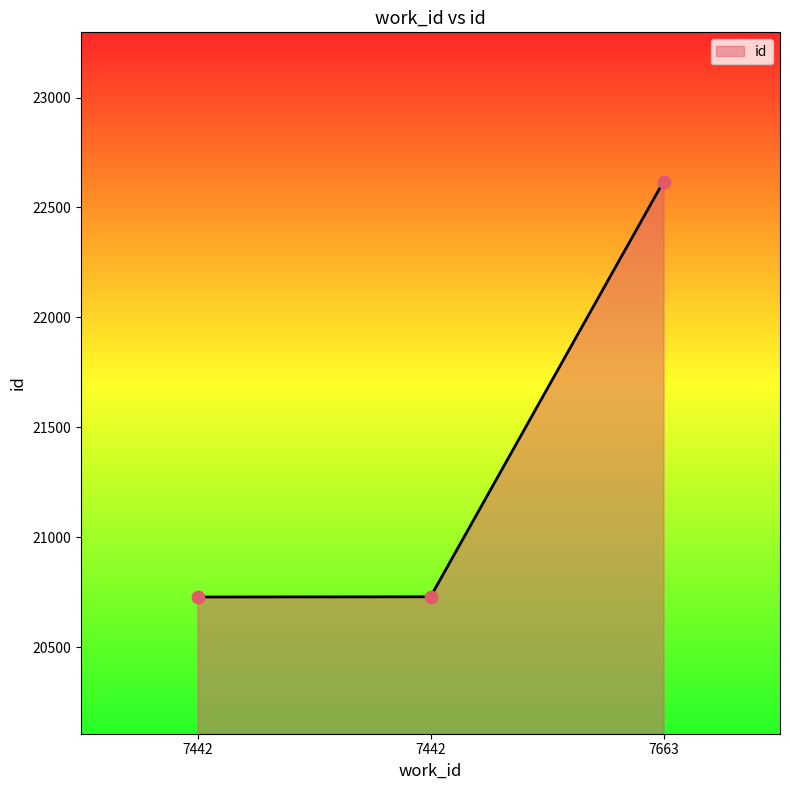

What is the ratio of the value at 7442 to the value at 7663?

0.9